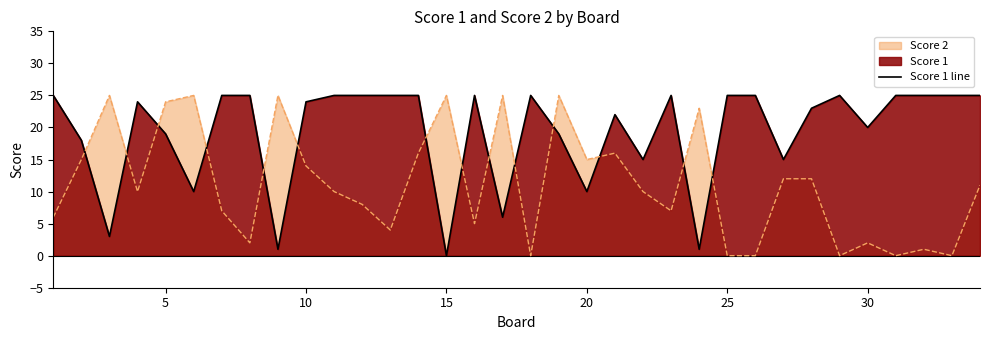

What is the greatest value displayed?

25